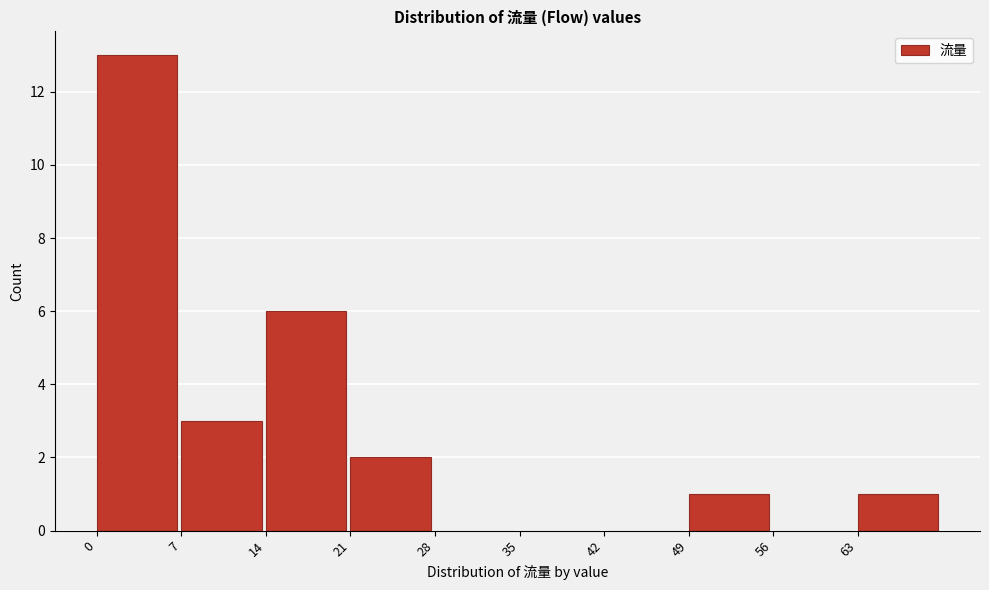

Reading left to right, list every bar in this chart as the range it spans on the x-axis followed by its height. The values are not printed on the chart, so give them approximately, as read against the axis.

0 to 7: 13
7 to 14: 3
14 to 21: 6
21 to 28: 2
28 to 35: 0
35 to 42: 0
42 to 49: 0
49 to 56: 1
56 to 63: 0
63 to 70: 1